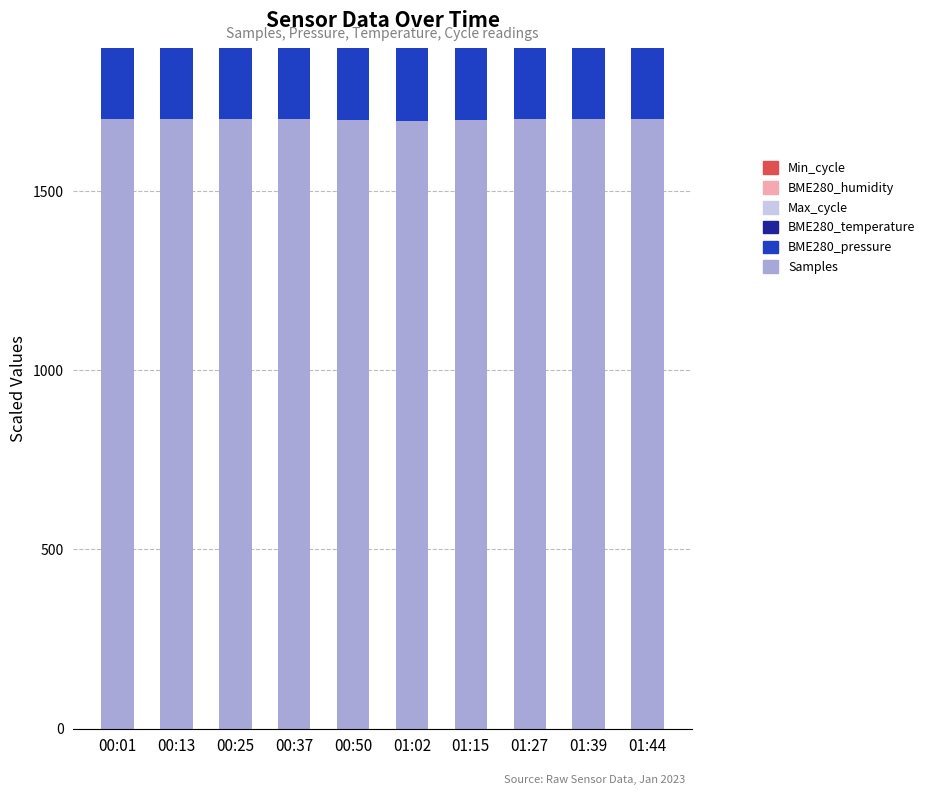

How many values in the BME280_pressure series exceed 1698?

7